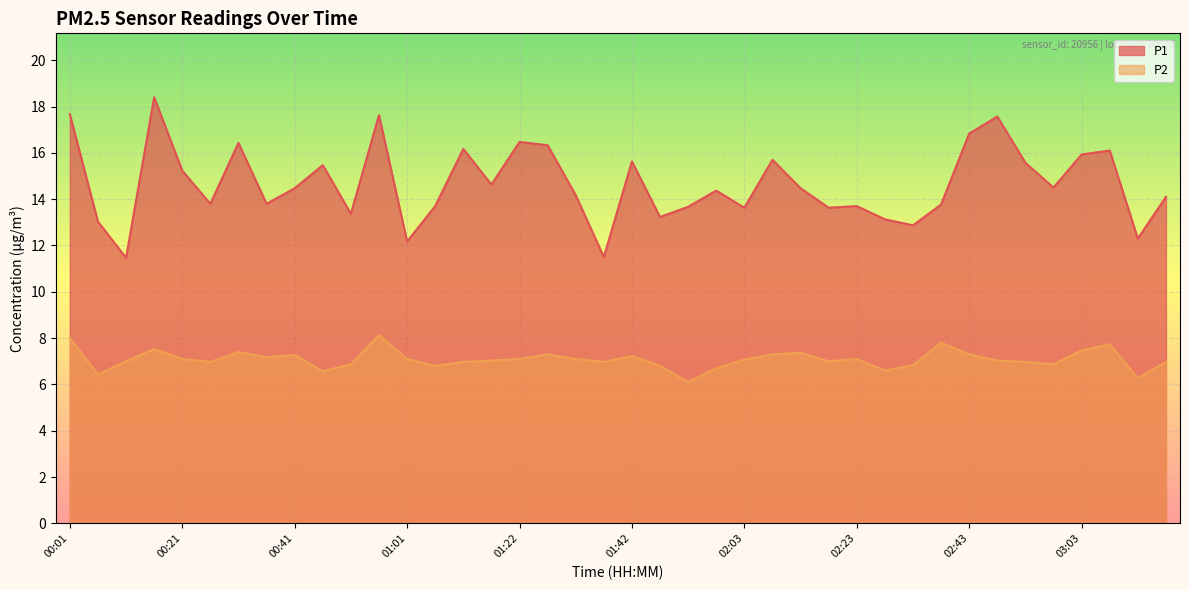

The value of P1 at 02:48 is 17.6. True or false?

True